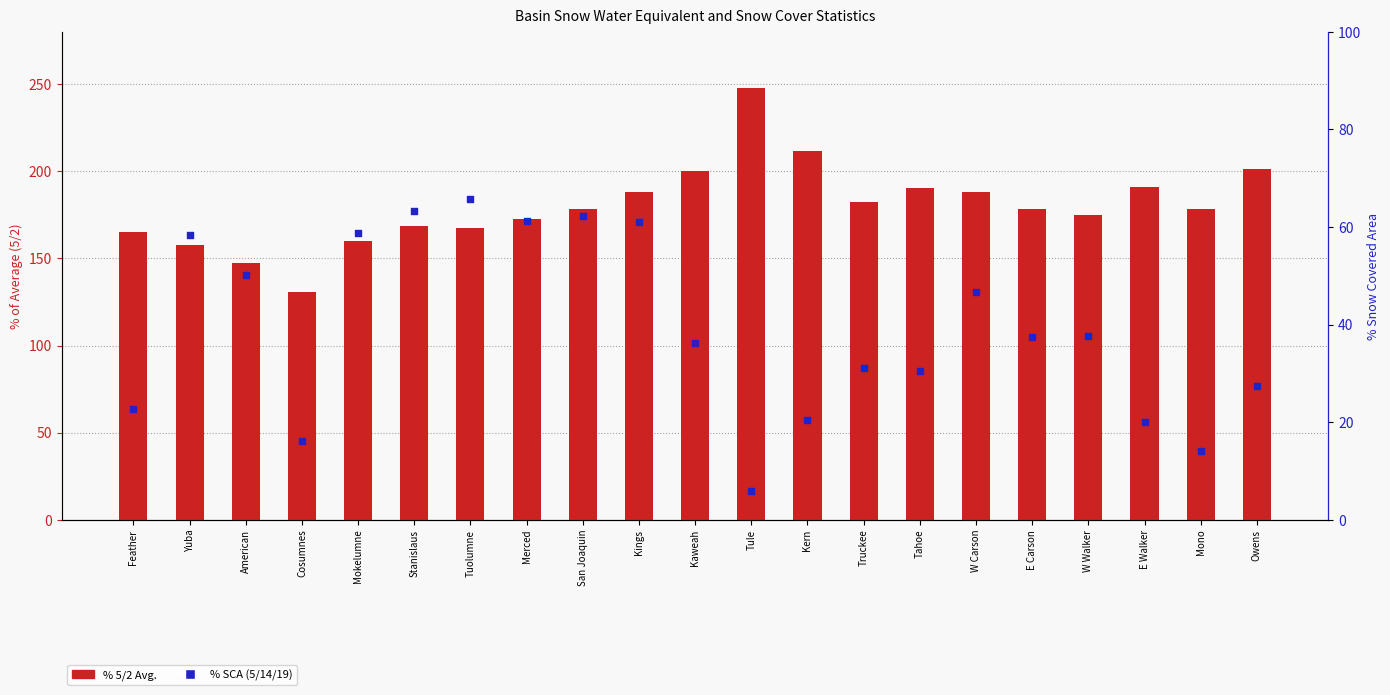

At how many categories does at least one series exceed 218?

1